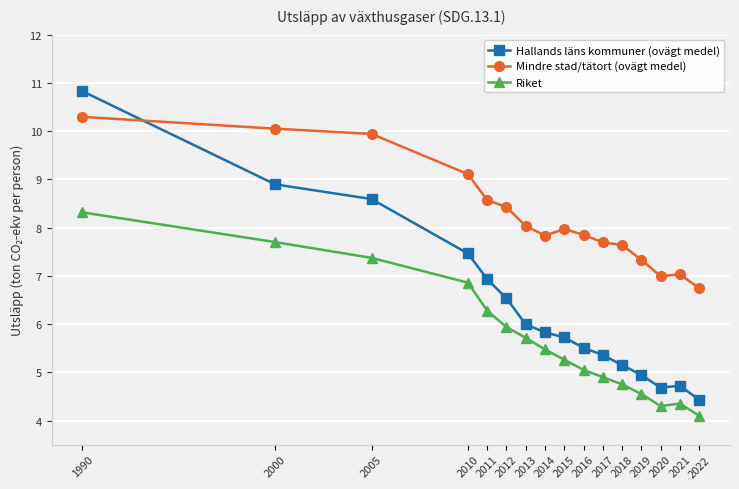

What are all the series names shown in the legend?

Hallands läns kommuner (ovägt medel), Mindre stad/tätort (ovägt medel), Riket